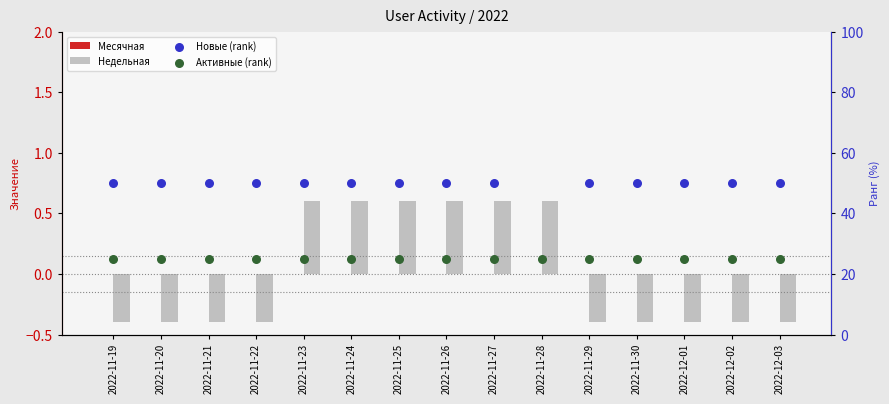

What is the total value across all series at 2022-11-21?

74.6